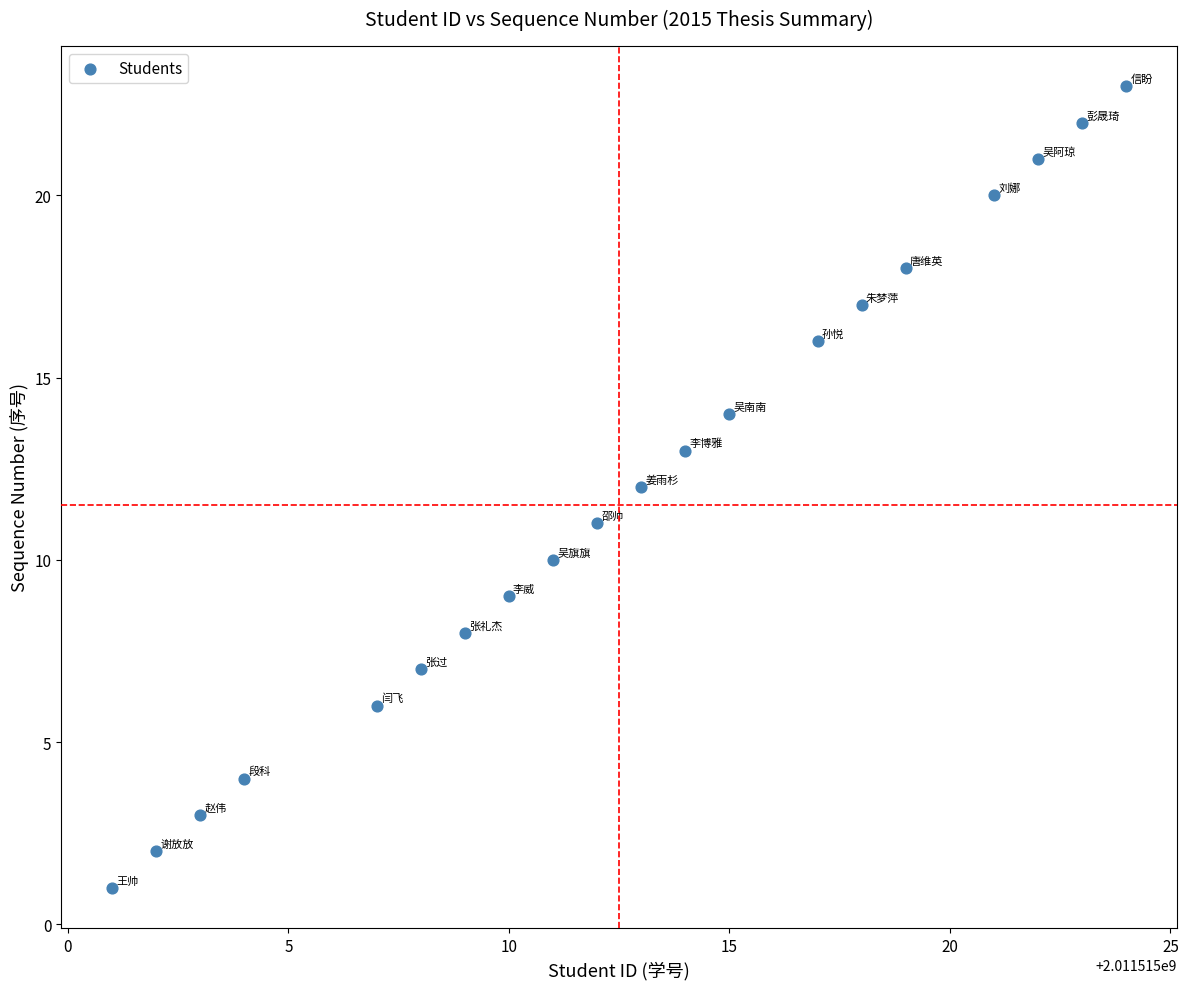

What is the range of X values (max minus min)?

23